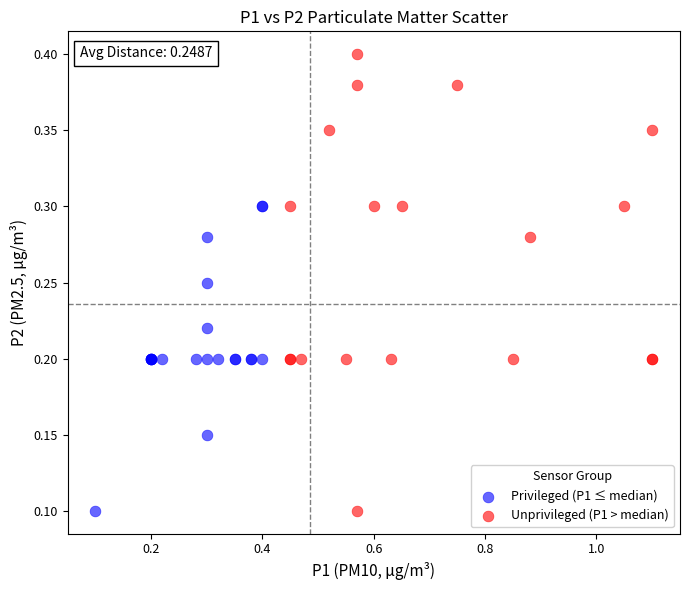

Which series contains the highest Y value?

Unprivileged (P1 > median)